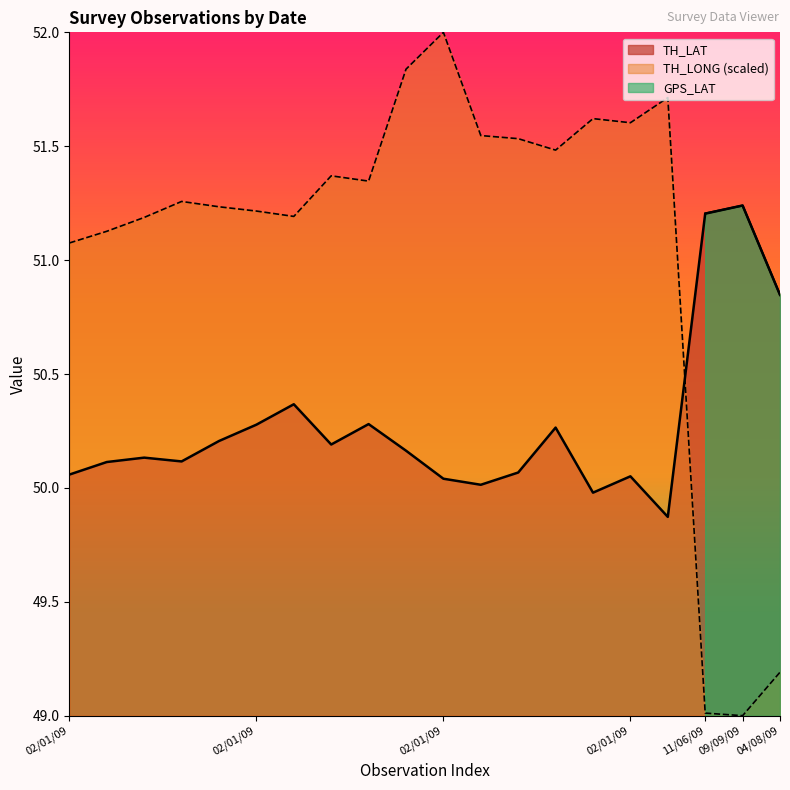

Is the value of TH_LONG at 02/01/09 greater than the value of TH_LAT at 02/01/09?

Yes